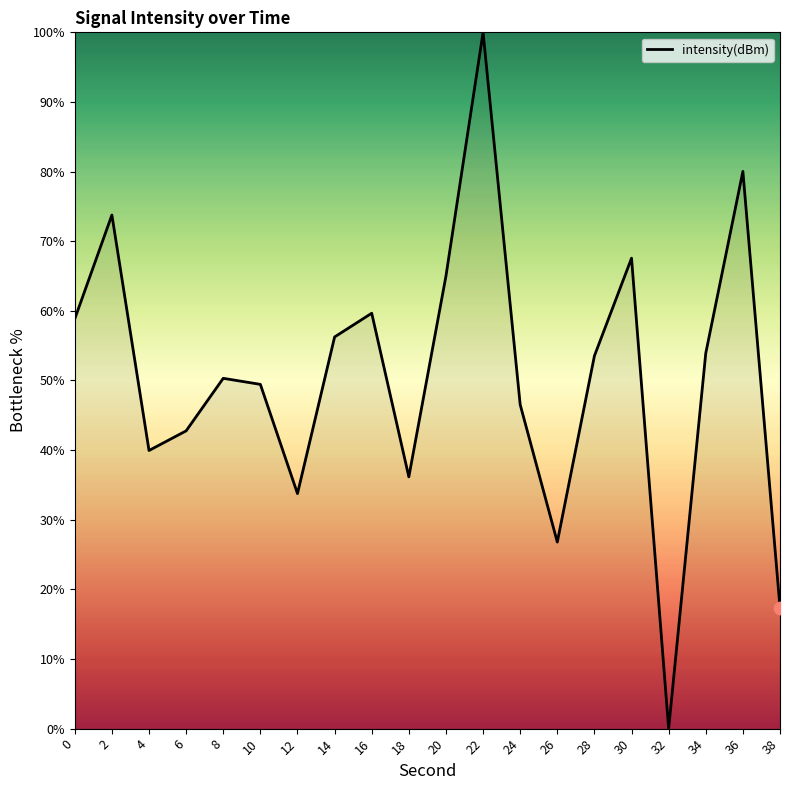

Between 4 and 34, which is larger?

34